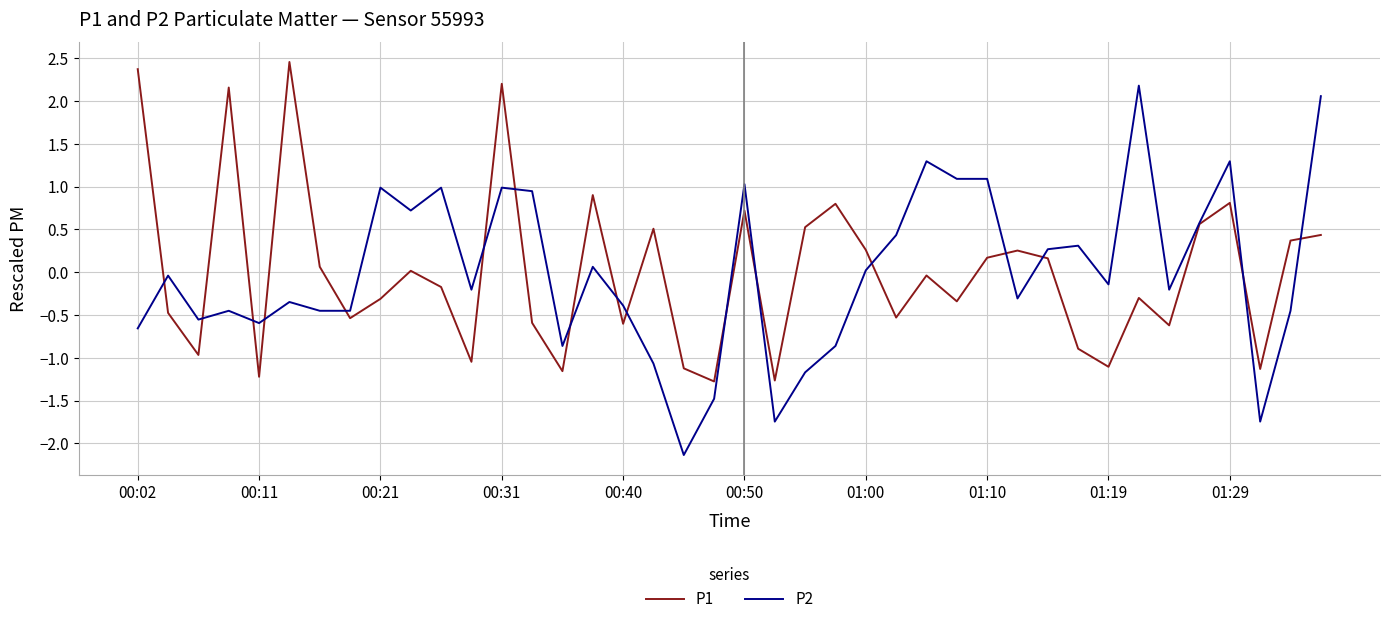

What is the maximum value shown in the chart?

2.5